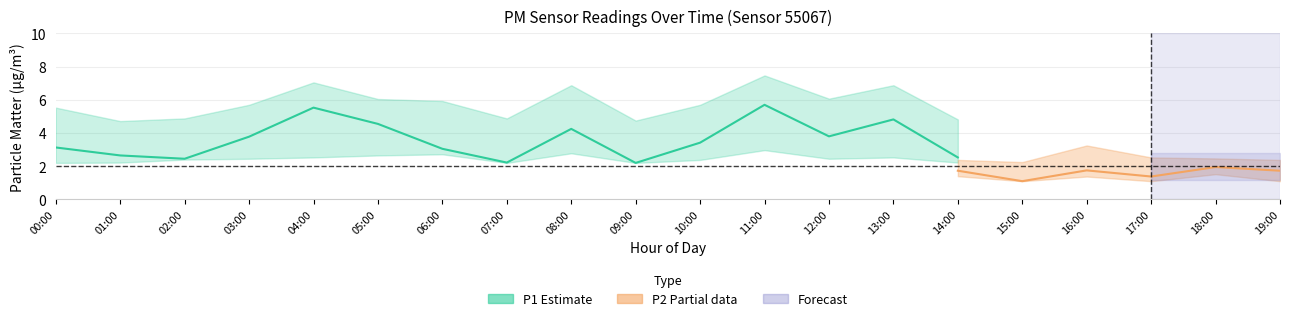

The P1 series shows 7.2 at 05:00. True or false?

False